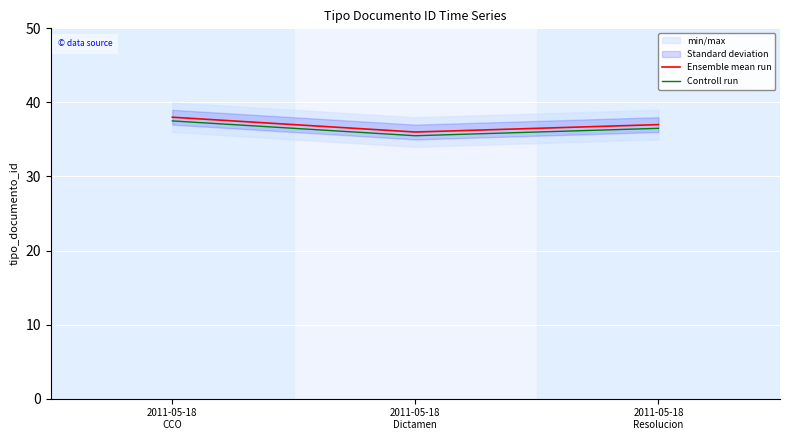

What is the sum of the Ensemble mean run values at 2011-05-18
Resolucion and 2011-05-18
Dictamen?

73.0